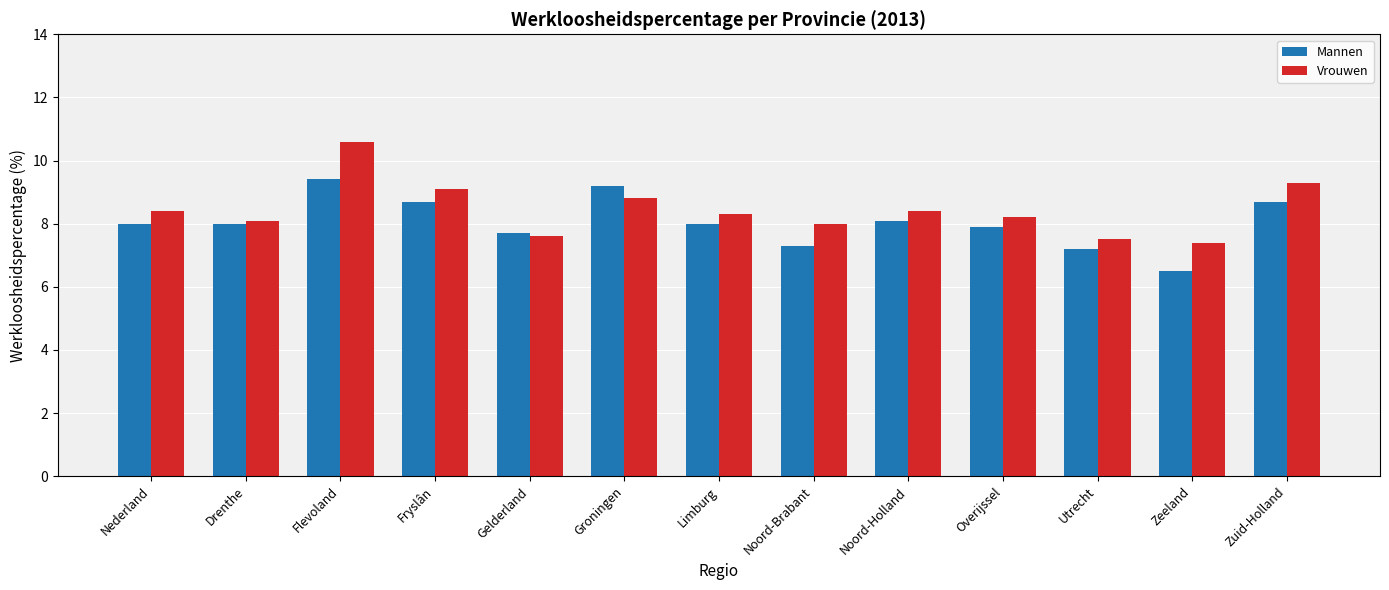

What are all the series names shown in the legend?

Mannen, Vrouwen